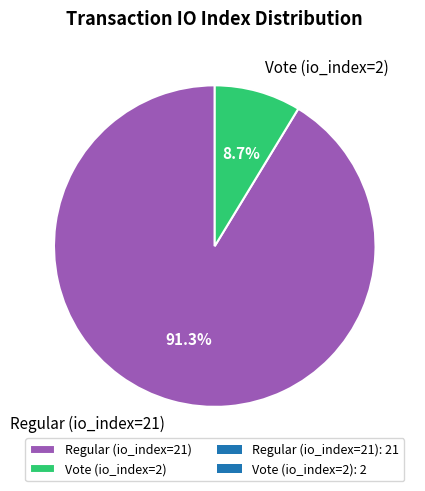

Do Vote (io_index=2) and Regular (io_index=21) together represent more than half of the pie?

Yes